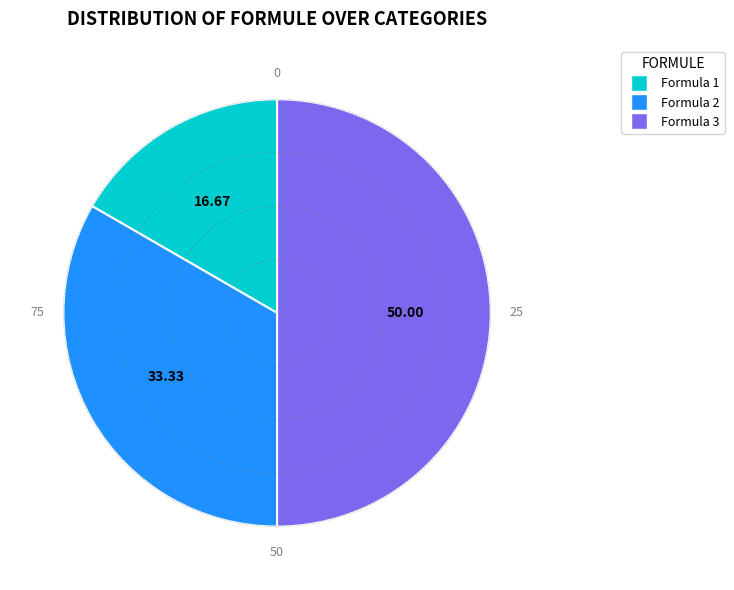

How many slices are in this pie chart?

3